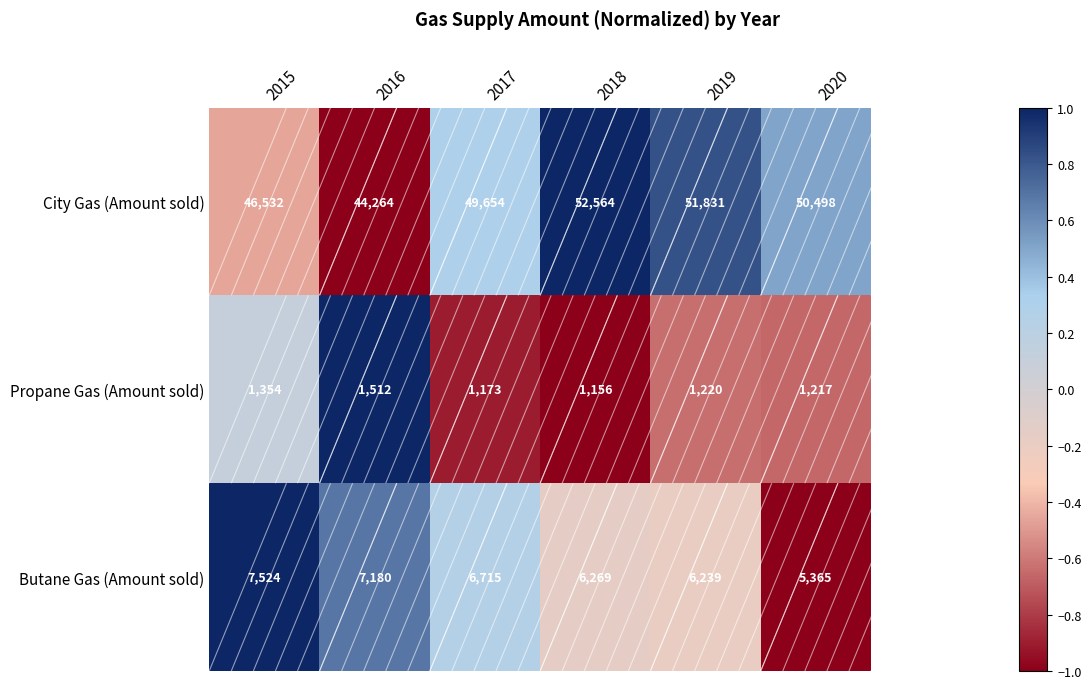

How many data points does each series have?

6